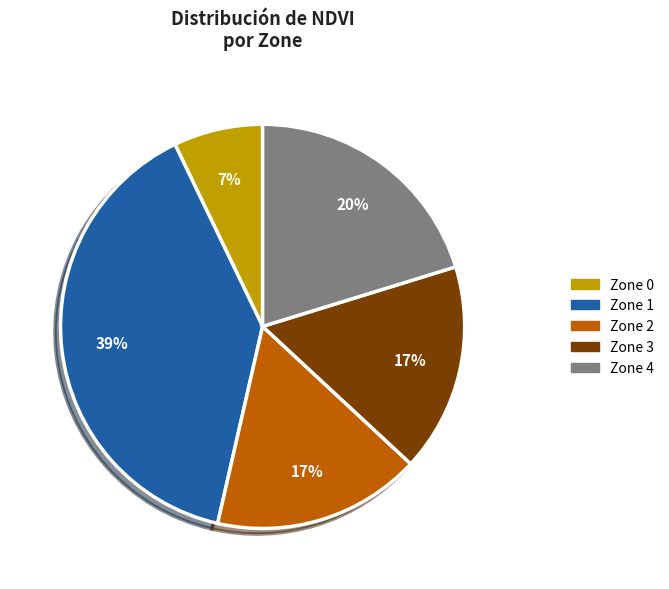

Which has a higher value, Zone 0 or Zone 1?

Zone 1